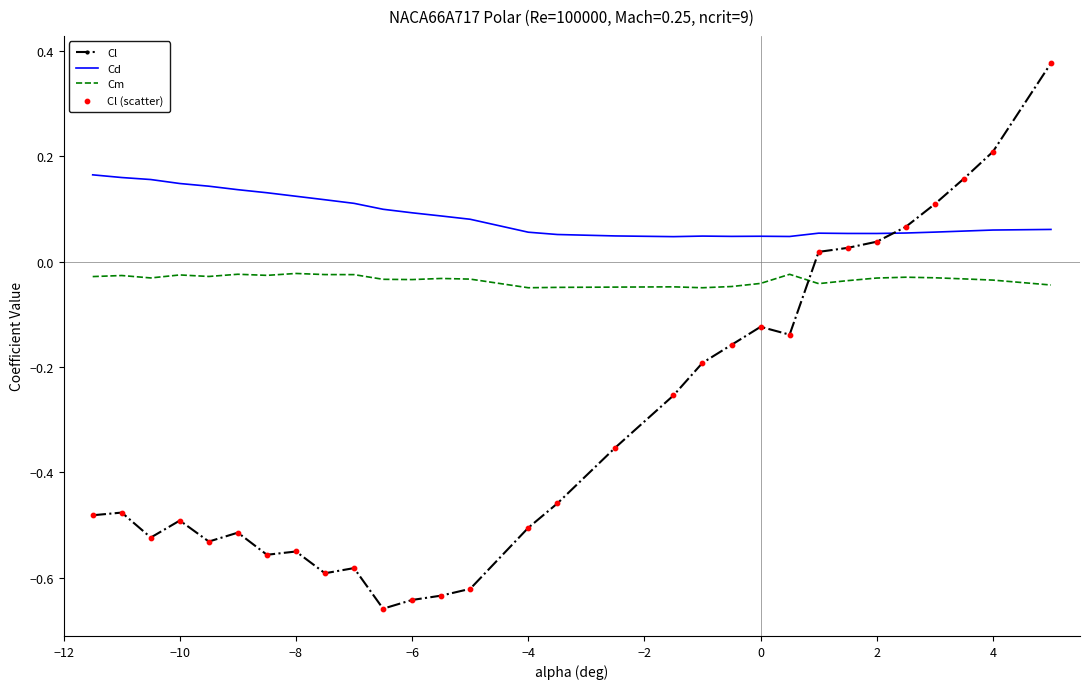

Which series has the largest total across all categories?

Cd